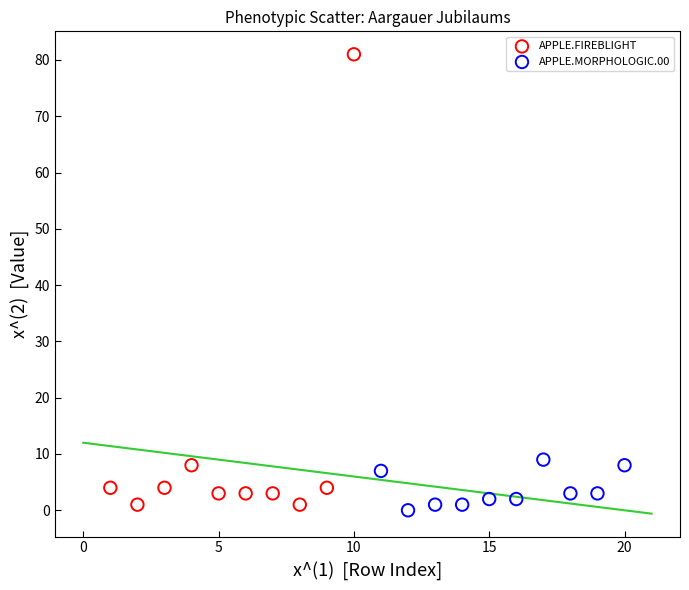

Which series reaches the maximum Y coordinate?

APPLE.FIREBLIGHT